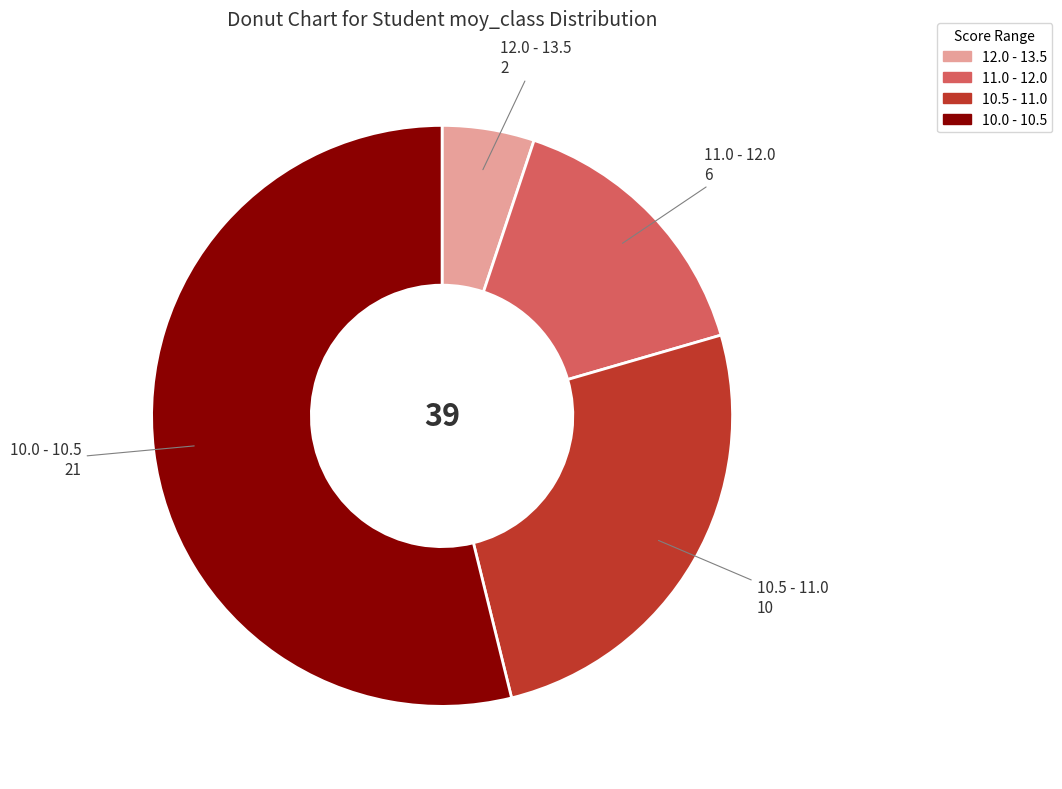

Do 12.0 - 13.5 and 10.0 - 10.5 together represent more than half of the pie?

Yes